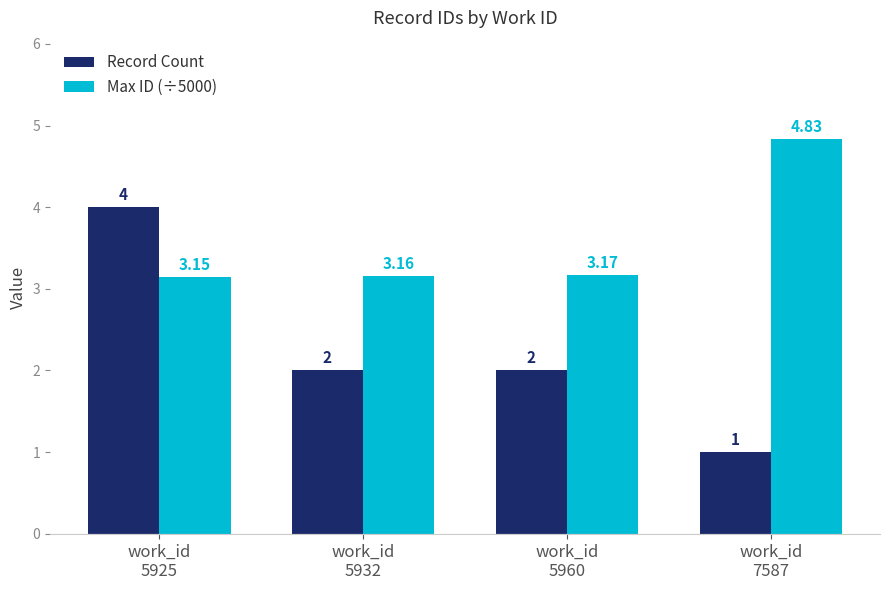

Which series has the largest total across all categories?

Max ID (÷5000)